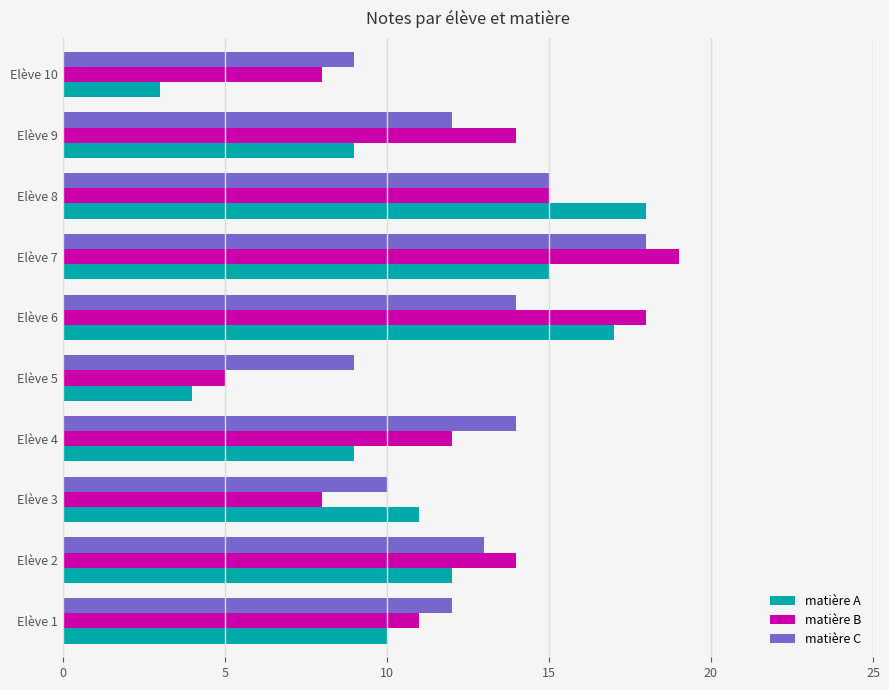

Rank the series at Elève 5 from lowest to highest value.

matière A, matière B, matière C